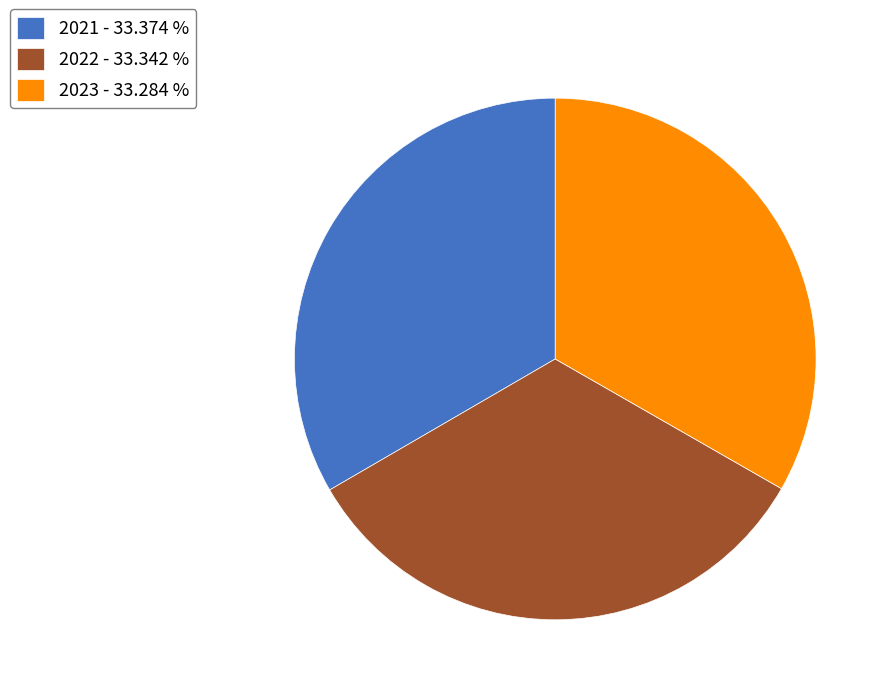

Is the sum of 2021 and 2023 greater than half?

Yes